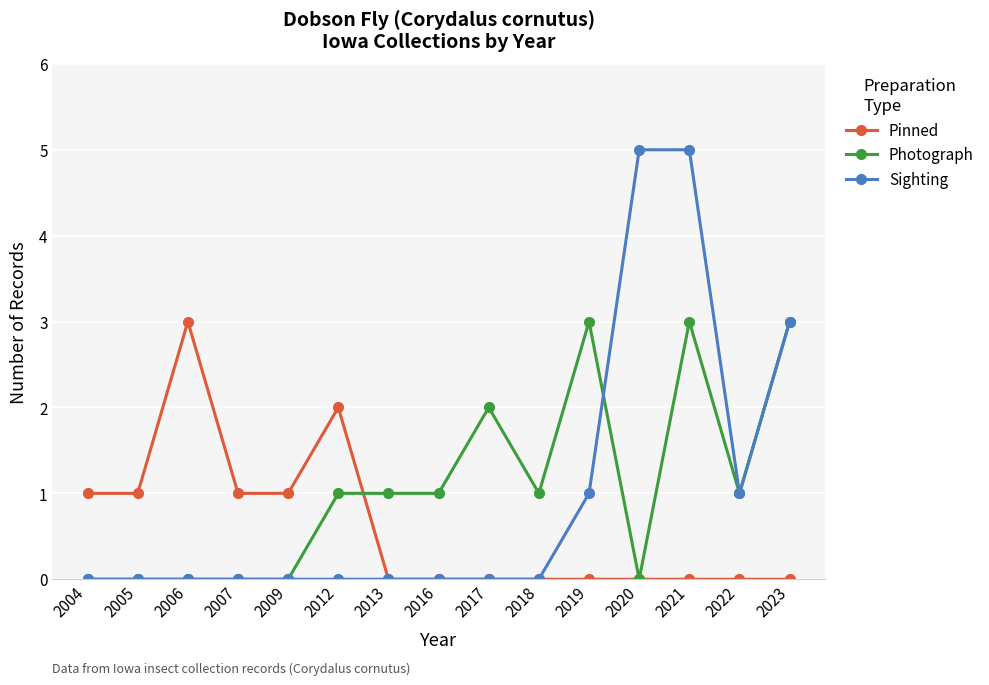

Is this an area chart (filled region under the line)?

No